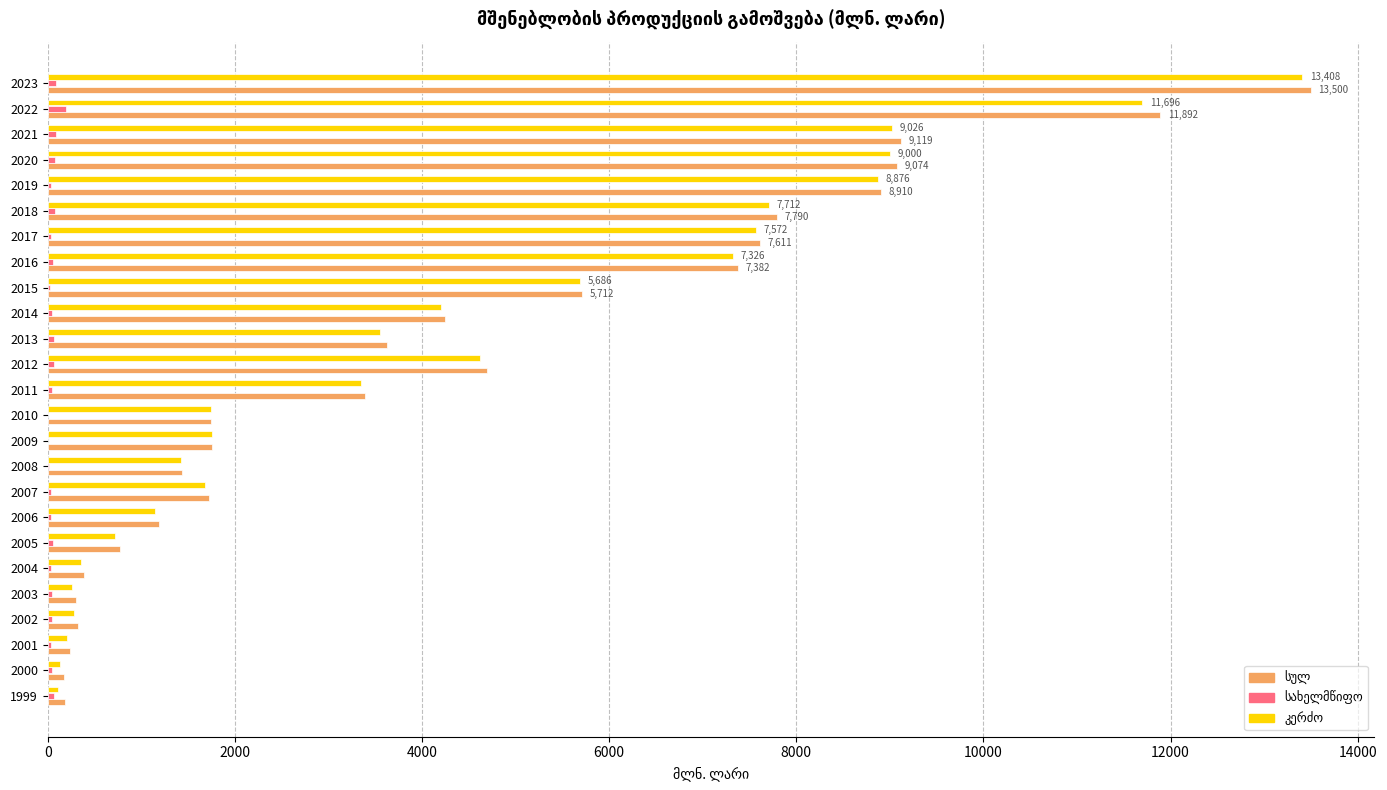

At which category is the sum across all series the highest?

2023